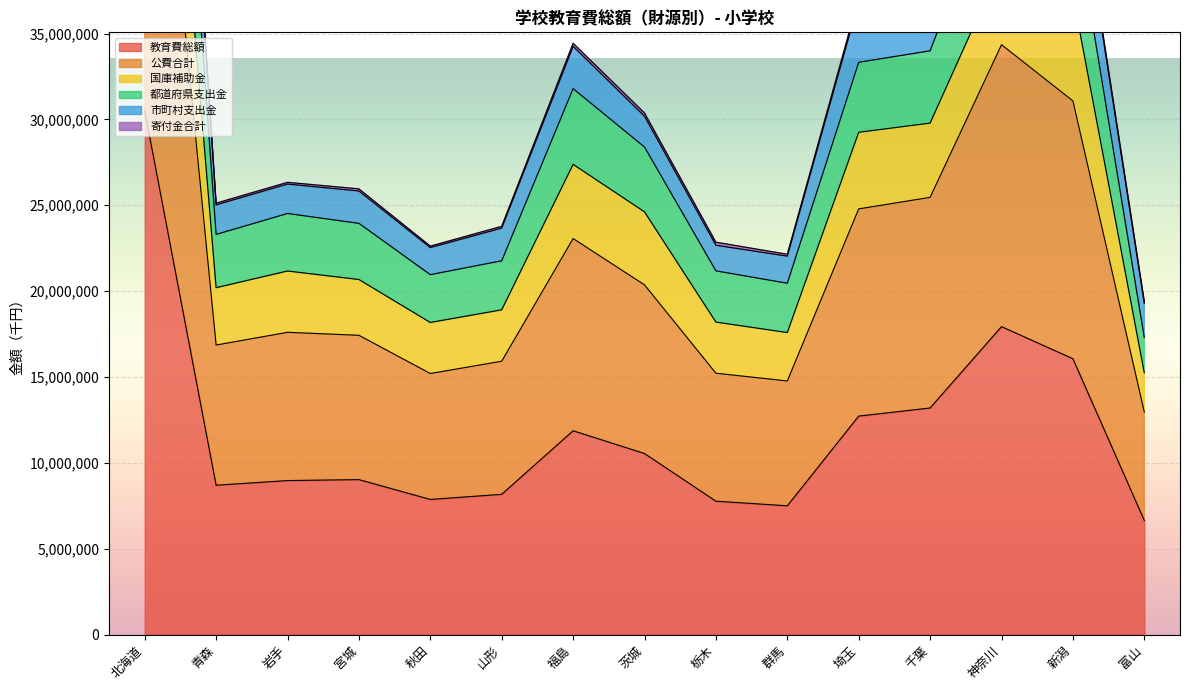

Where is the first local maximum for 教育費総額?

宮城